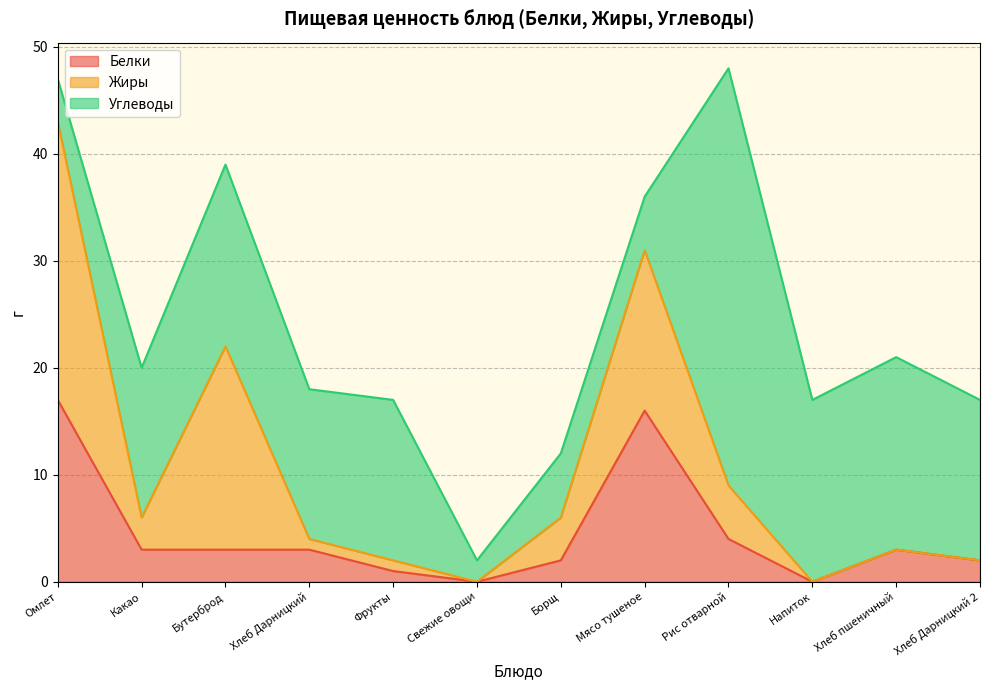

Is it true that Жиры equals 0 at Напиток?

True